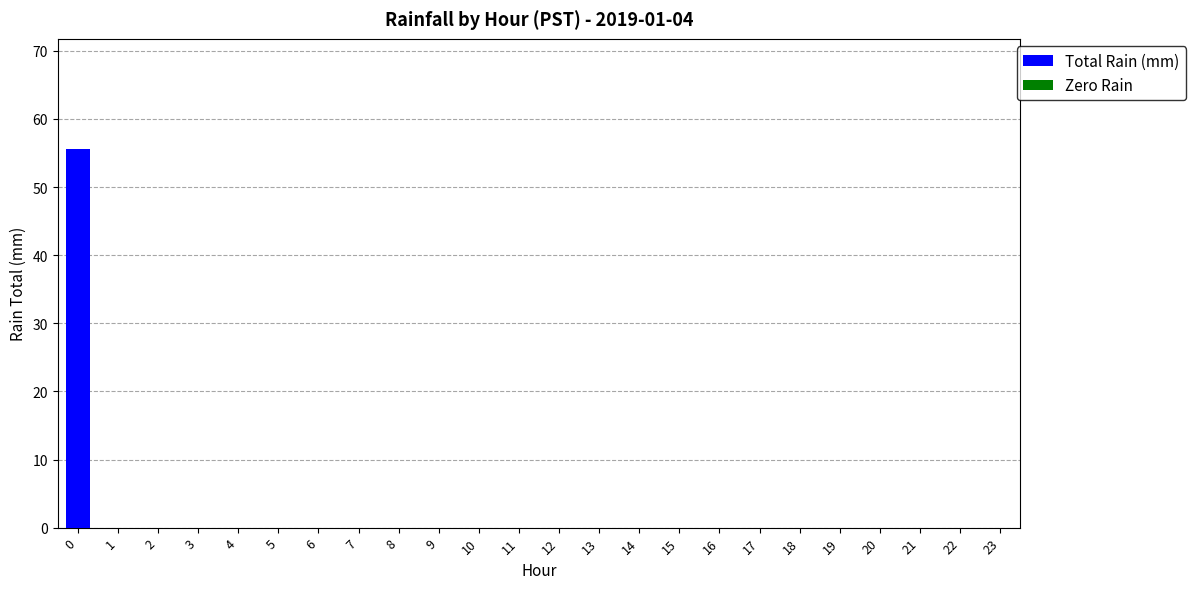

The chart shows a value of 23.9 at 23. True or false?

False